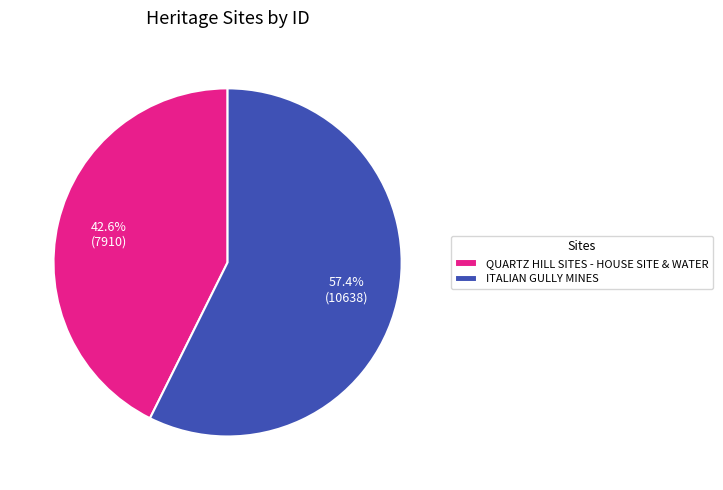

Count the number of slices in the pie.

2